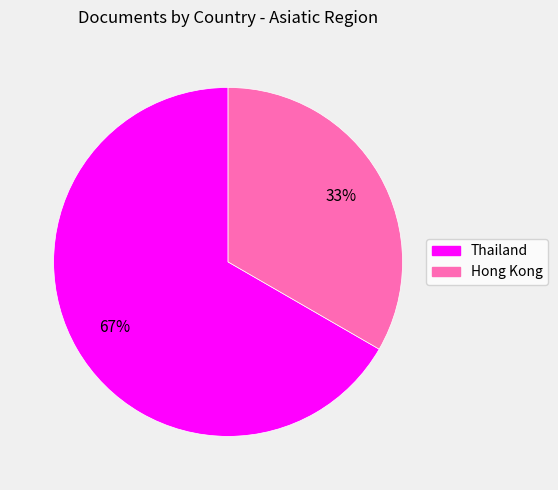

Is there a majority slice in this chart?

Yes